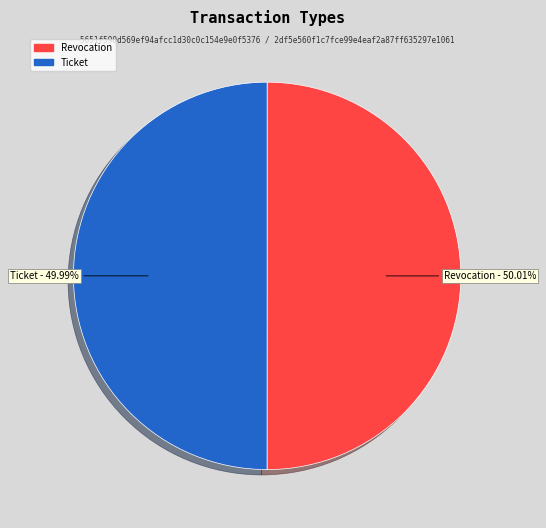

What percentage is the Ticket slice, to the nearest percent?

50%